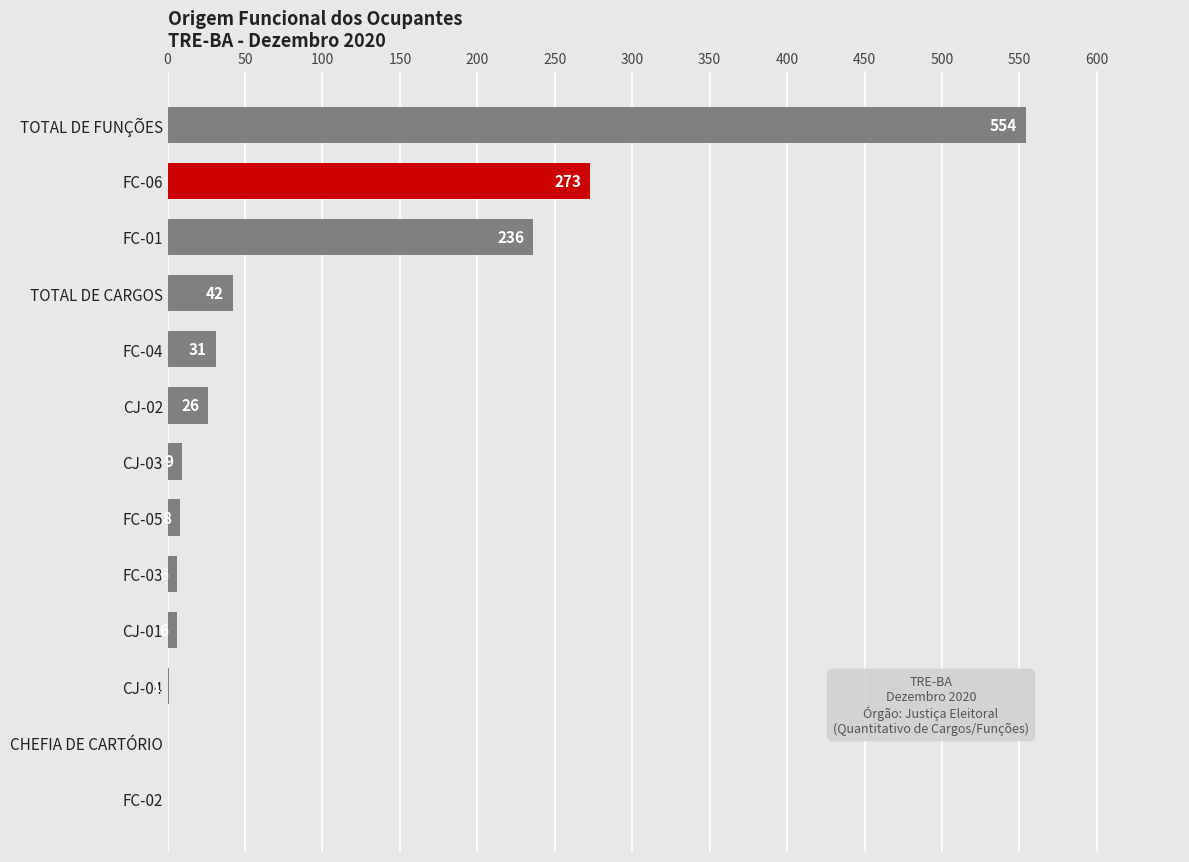

Where is the data nearest to the value 277?

FC-06